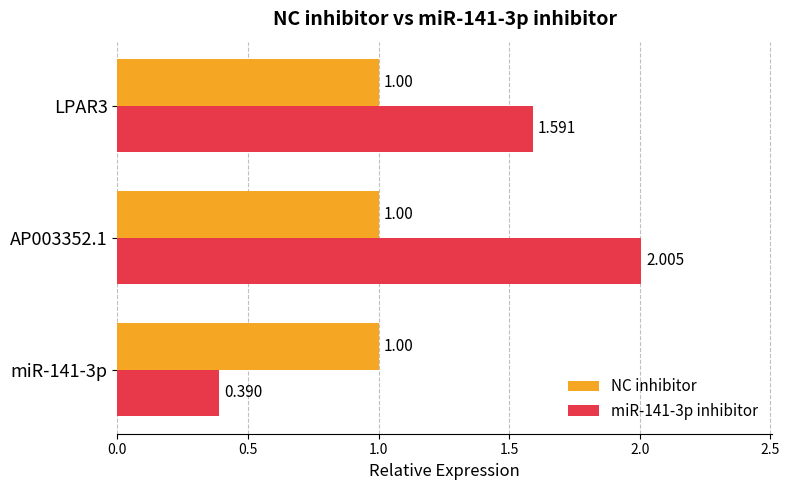

Is the value of NC inhibitor at AP003352.1 greater than the value of miR-141-3p inhibitor at AP003352.1?

No